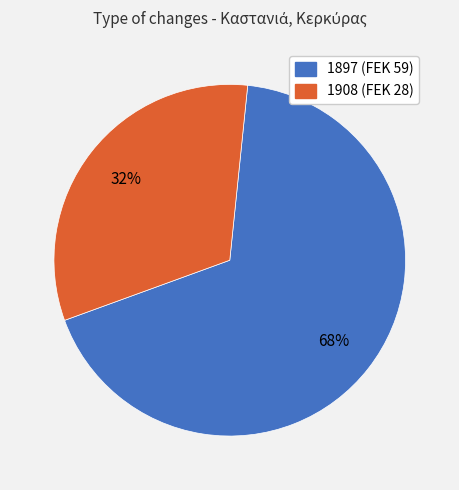

How many segments does this pie chart have?

2